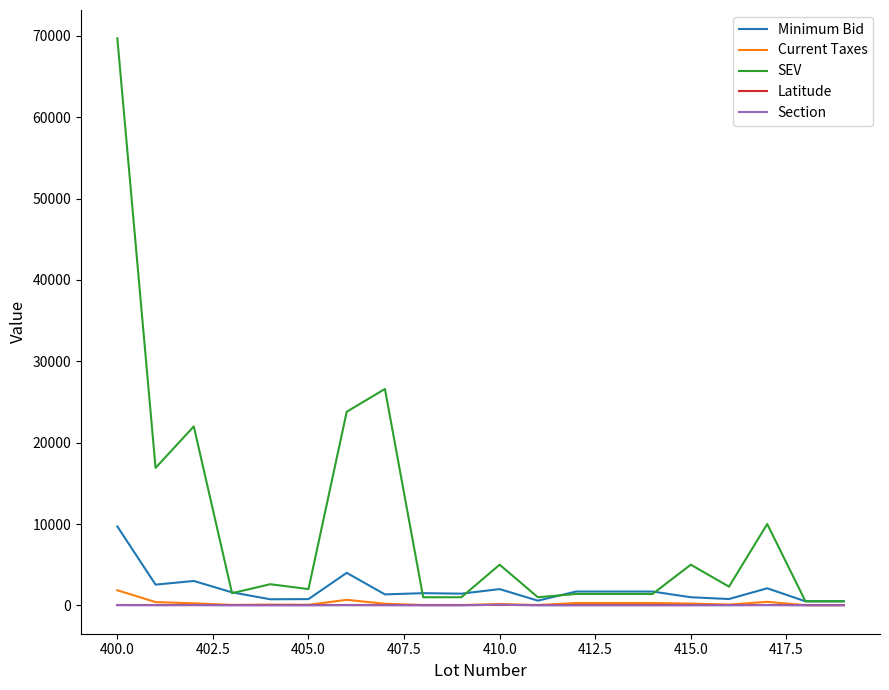

What is the highest value of the Minimum Bid series?

9700.0